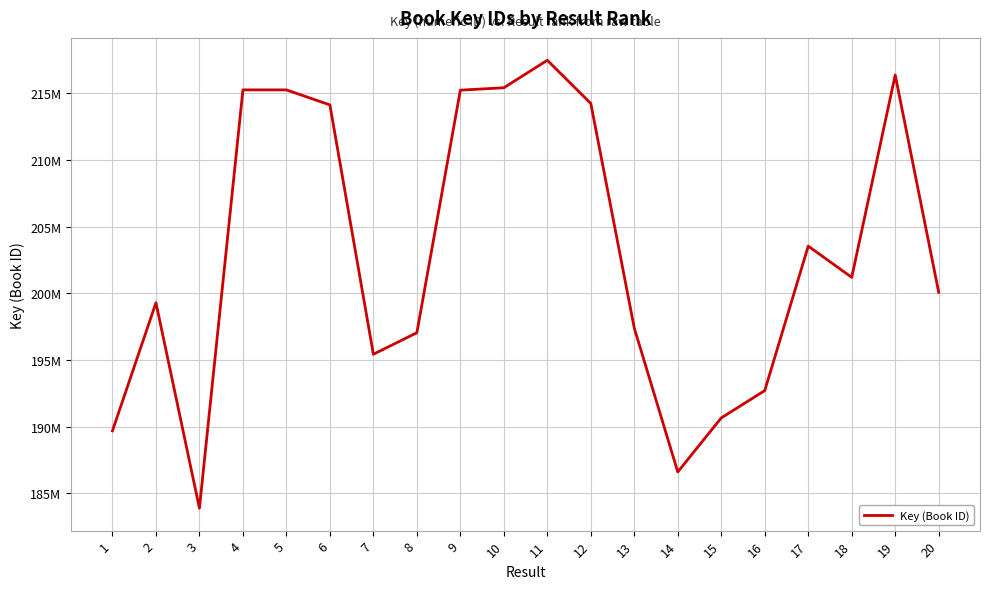

What is the value of the 4th point from the left?

215240957